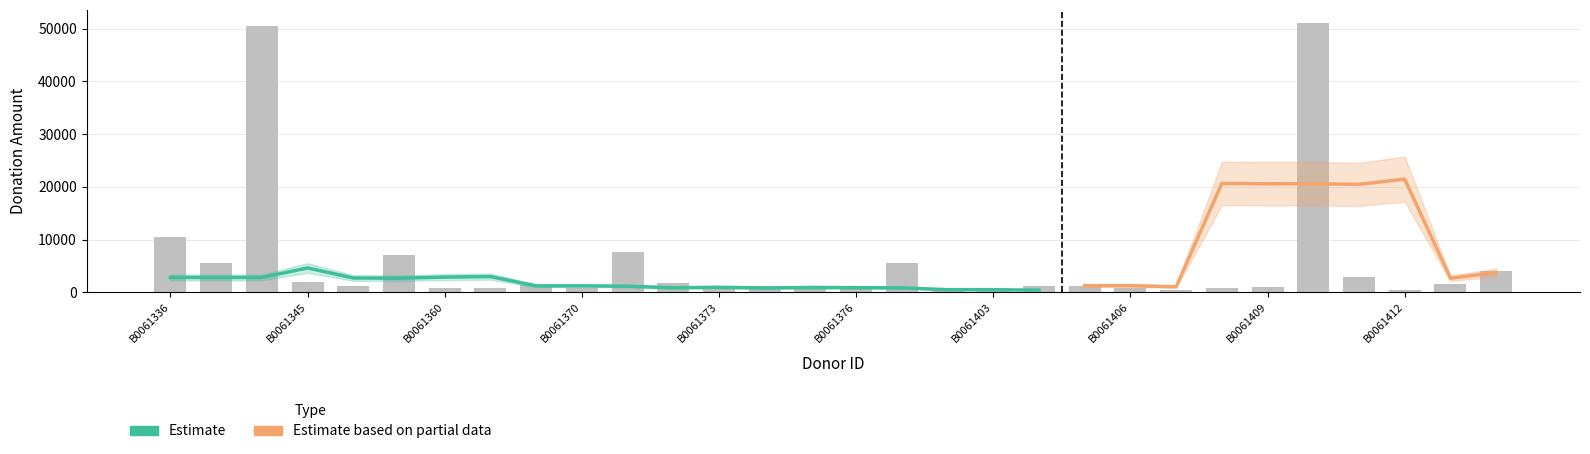

At which category does the chart reach its peak across all series?

B0061410